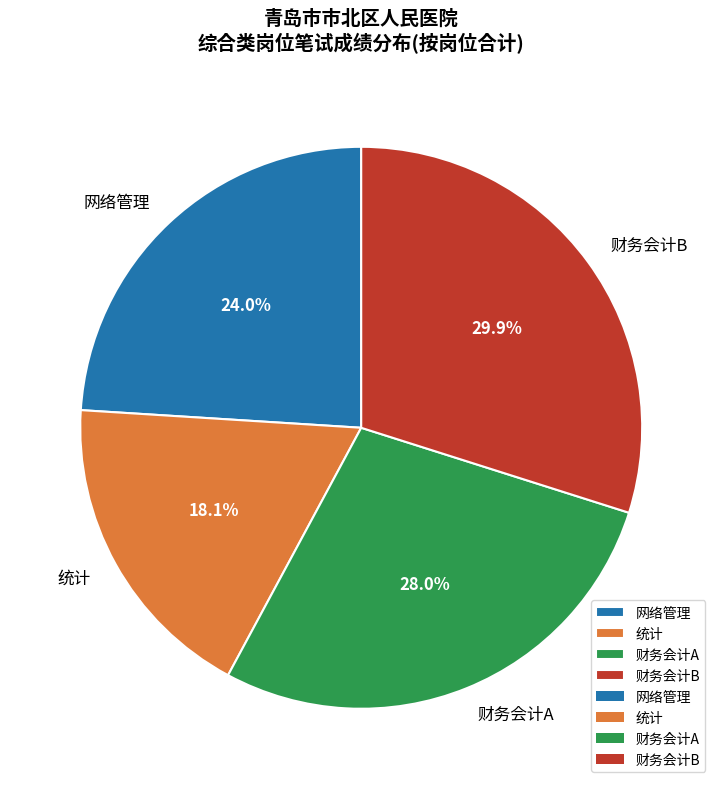

How much of the chart is everything except 财务会计B?

70.1%